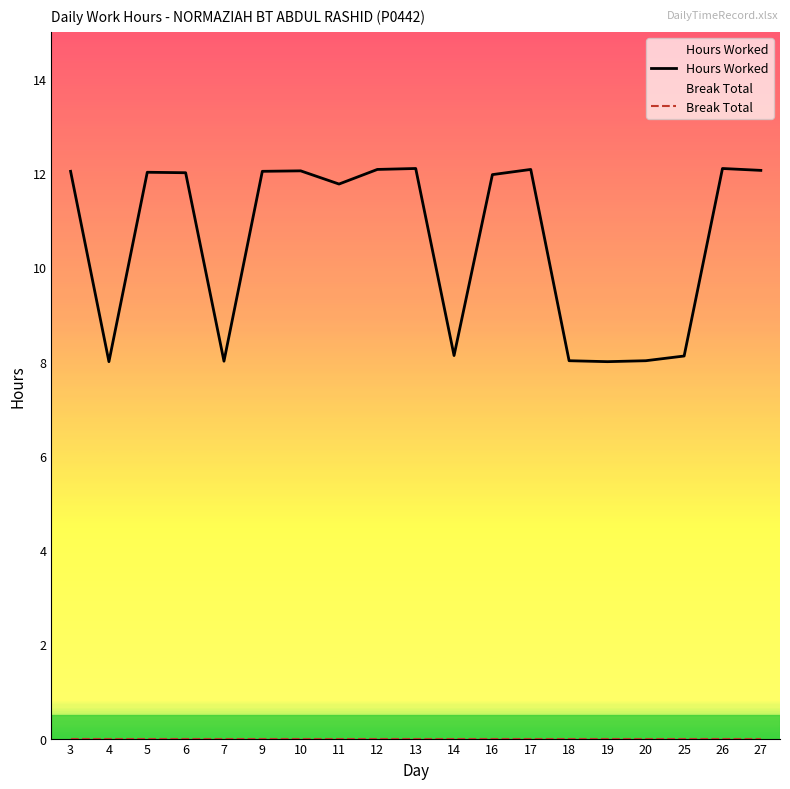

True or false: Break Total has a value of 0.0 at 3.

True